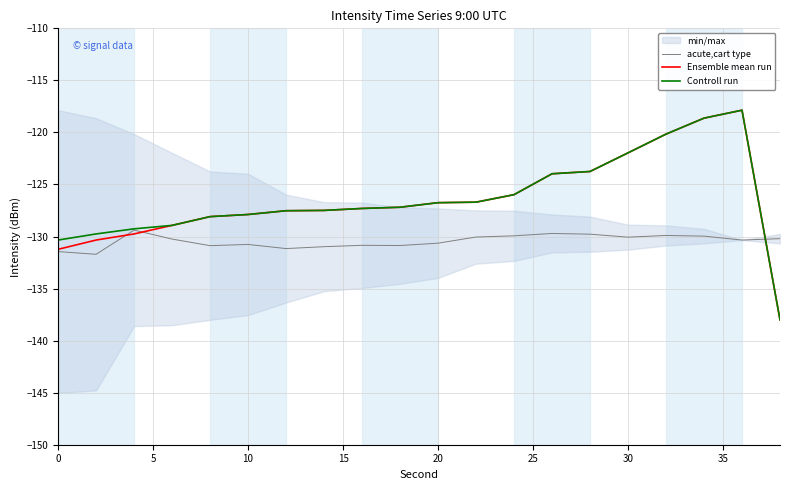

True or false: Ensemble mean run and Controll run cross at least once.

False